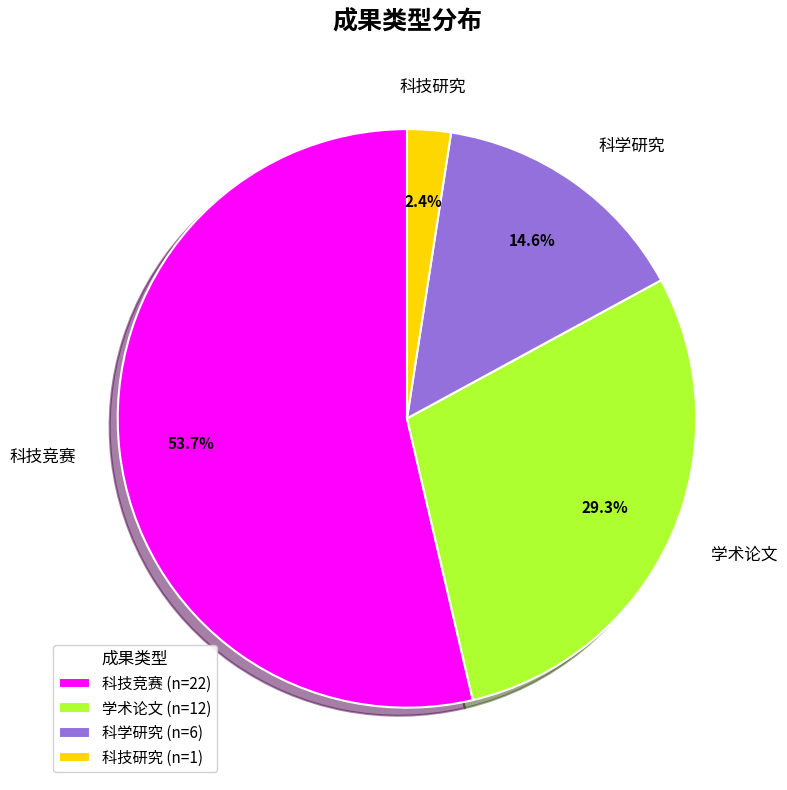

Between 科技研究 (n=1) and 科技竞赛 (n=22), which is larger?

科技竞赛 (n=22)